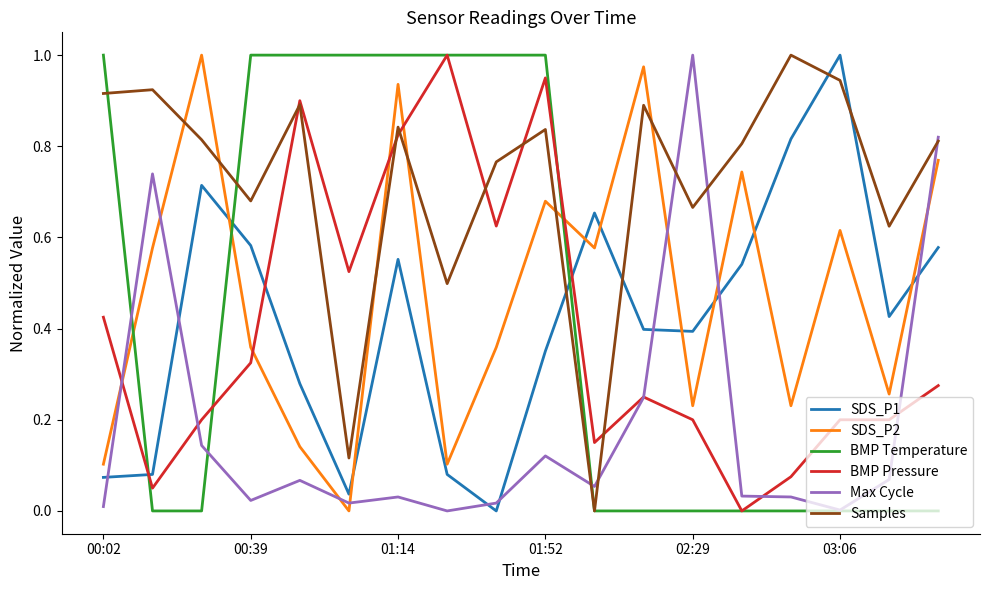

Which series has the largest total across all categories?

Samples